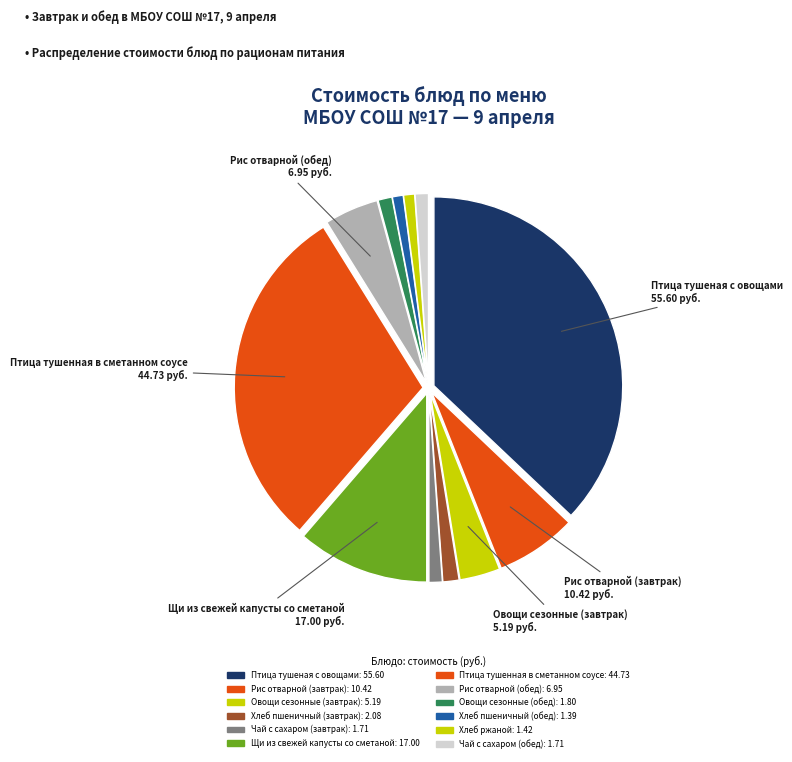

How many segments does this pie chart have?

12